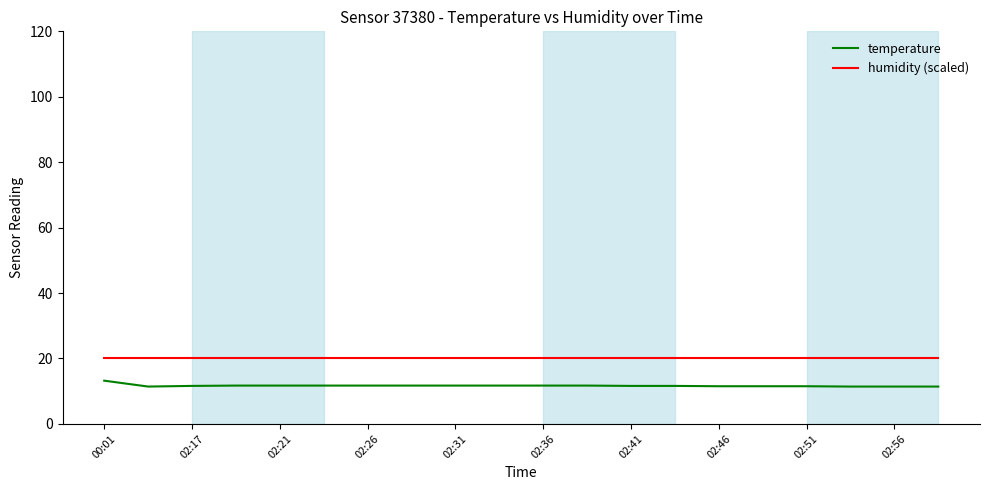

Which series has the largest range (max minus min)?

temperature